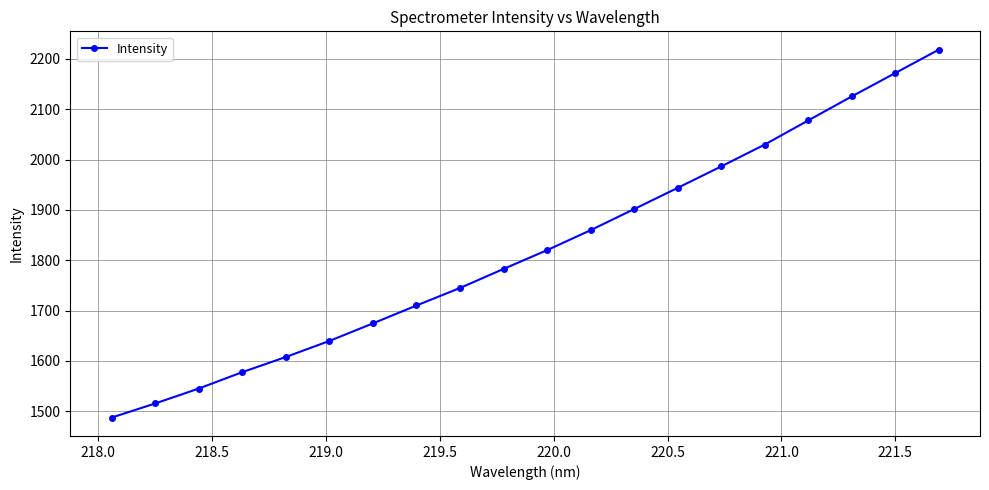

Reading left to right, what are all the values shown in this chart?

1487.6	1515.6	1545.3	1577.8	1608.0	1639.8	1674.7	1710.2	1745.0	1782.8	1820.1	1859.7	1901.7	1943.8	1986.4	2029.7	2077.6	2125.3	2171.7	2218.2